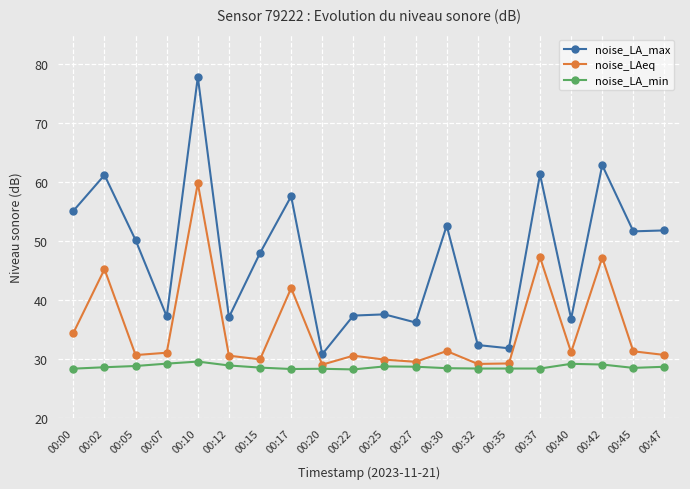

At which category is the sum across all series the highest?

00:10